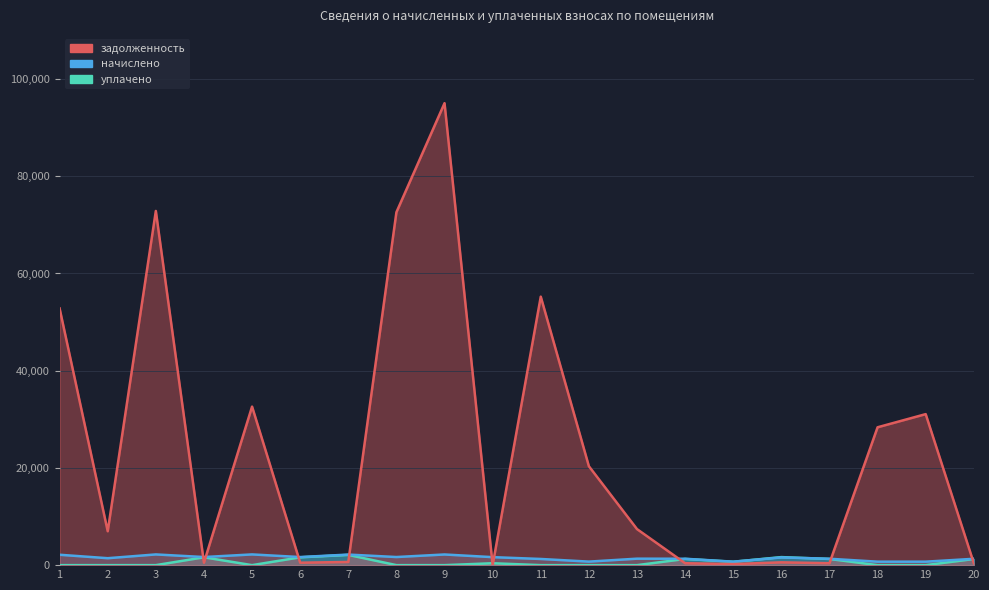

True or false: задолженность has a value of 6975.3 at 2.

True